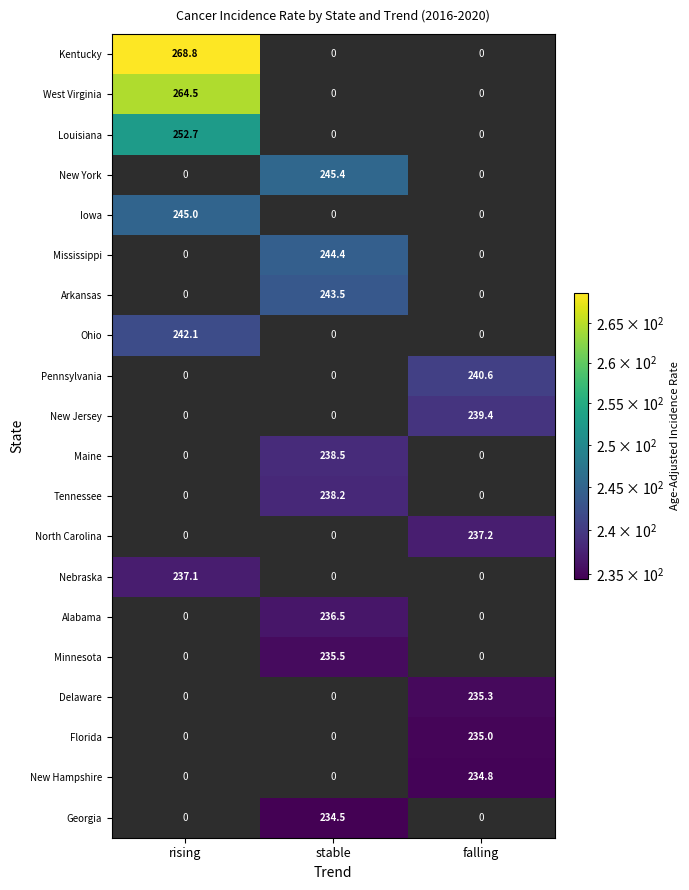

What is the difference between the highest and lowest values at rising?

31.7